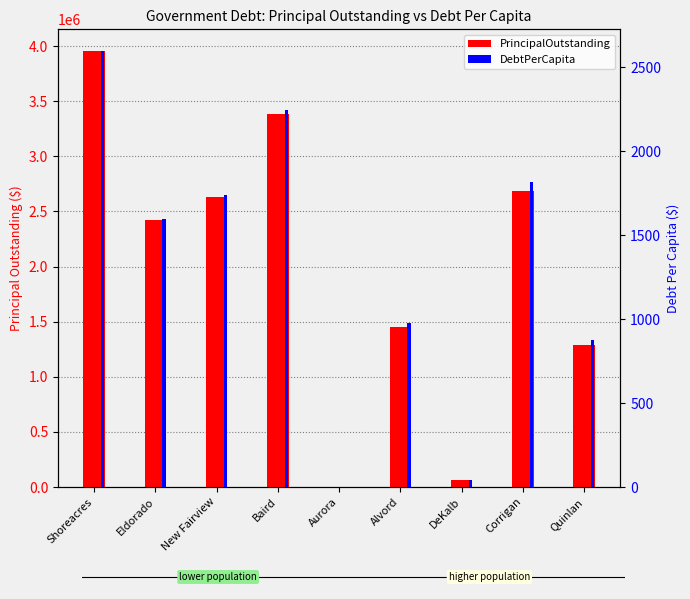

What is the value of the DebtPerCapita bar at the 7th from the left?

40.4